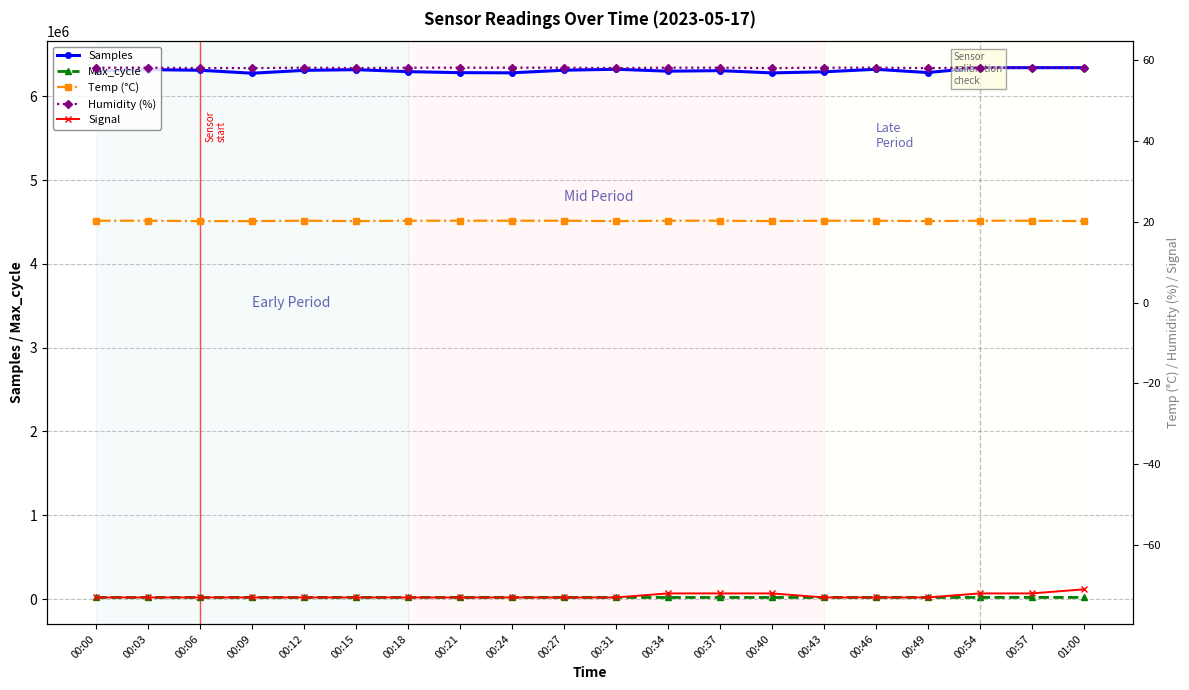

True or false: Max_cycle and Signal intersect in this chart.

False